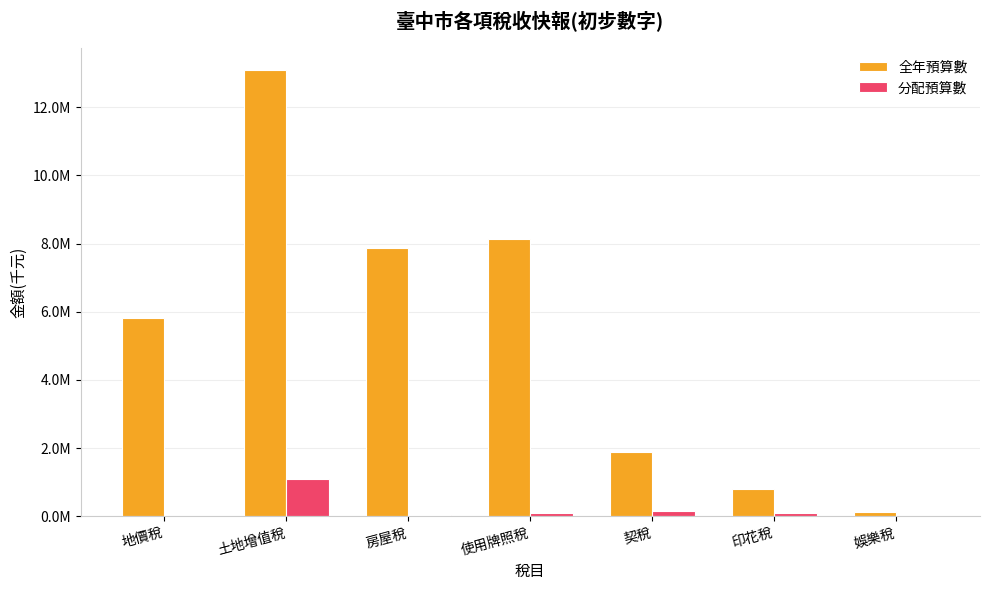

Are the bars grouped side by side (vs. stacked)?

Yes